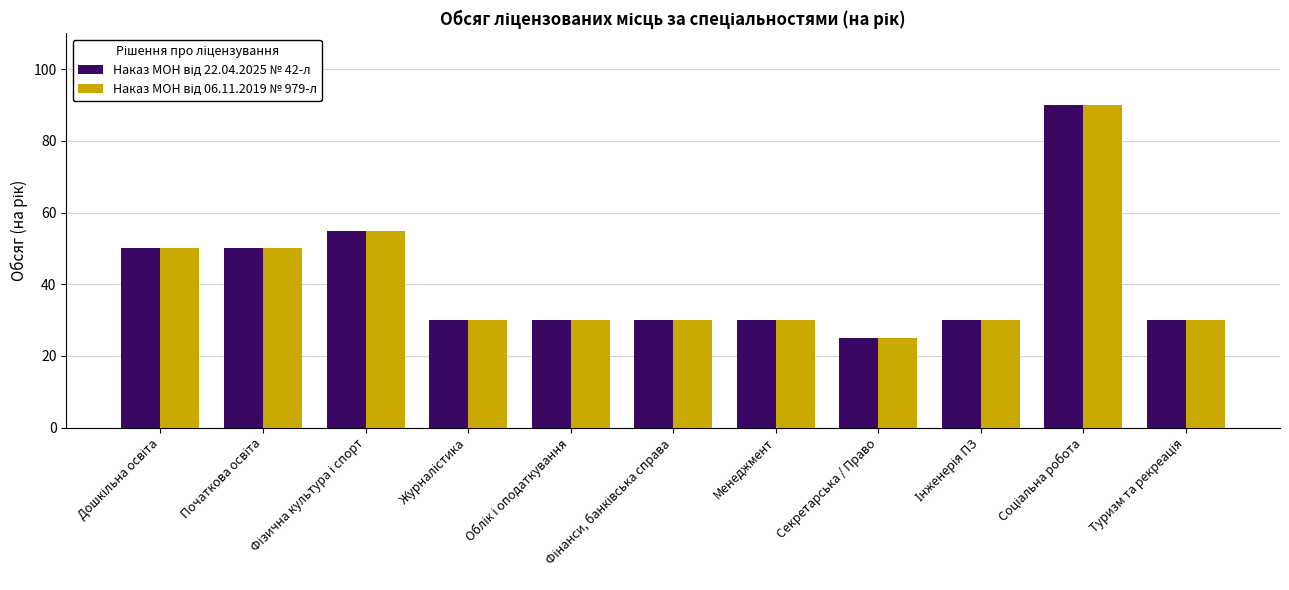

What is the greatest value displayed?

90